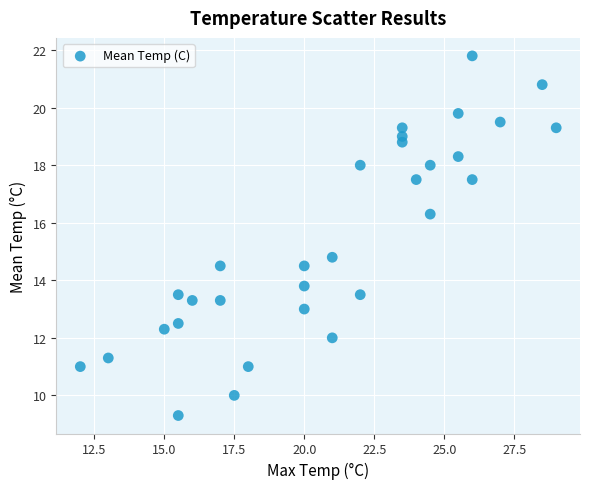

What is the range of X values (max minus min)?

17.0